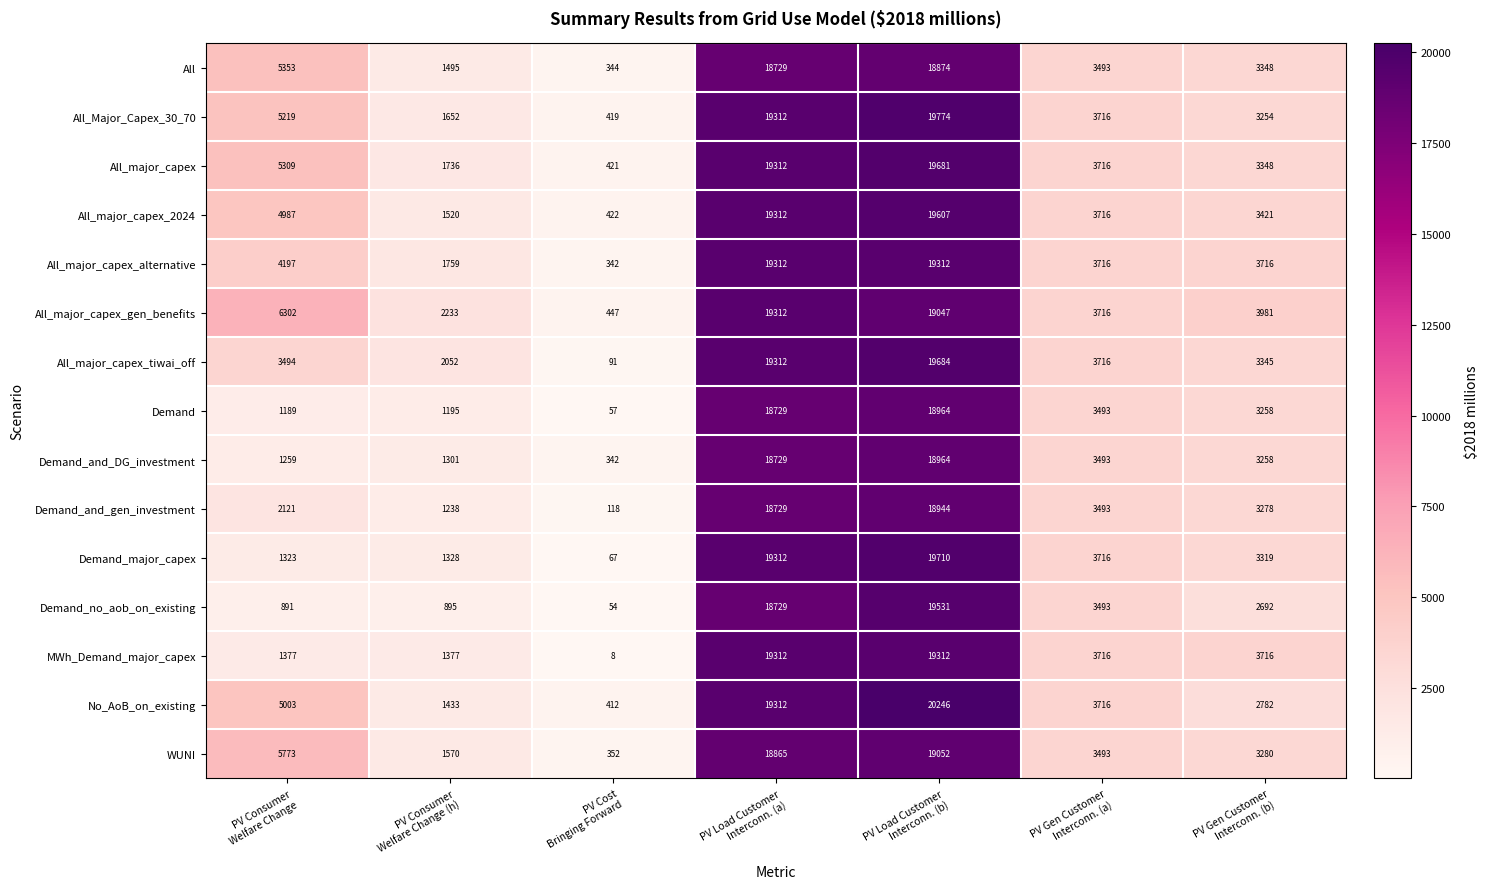

What is the sum of all All_major_capex_alternative values?

52354